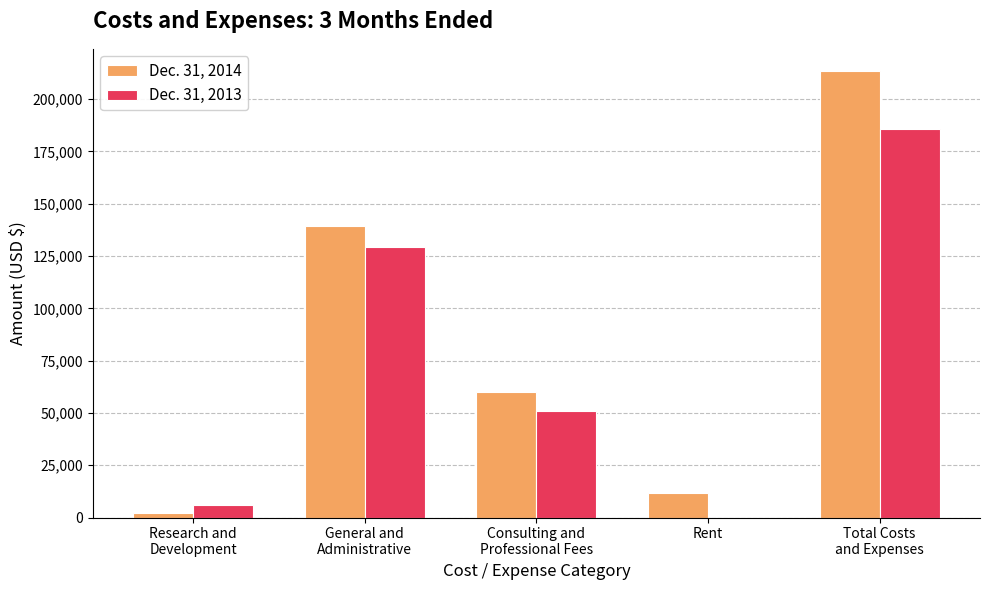

What is the greatest value displayed?

213409